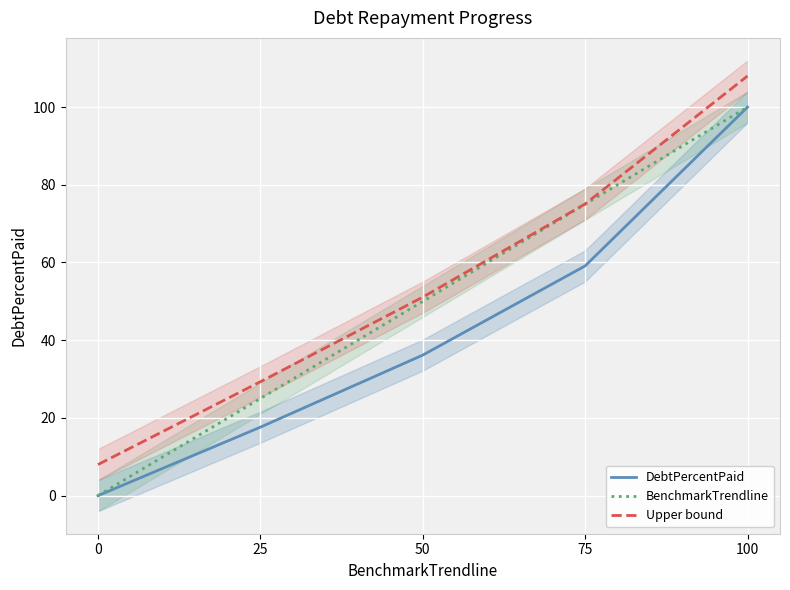

How many distinct data groups are displayed?

3